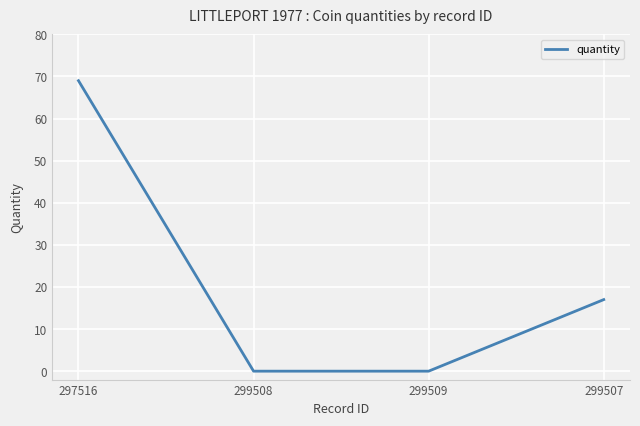

What is the change in value from 299508 to 299507?

+17